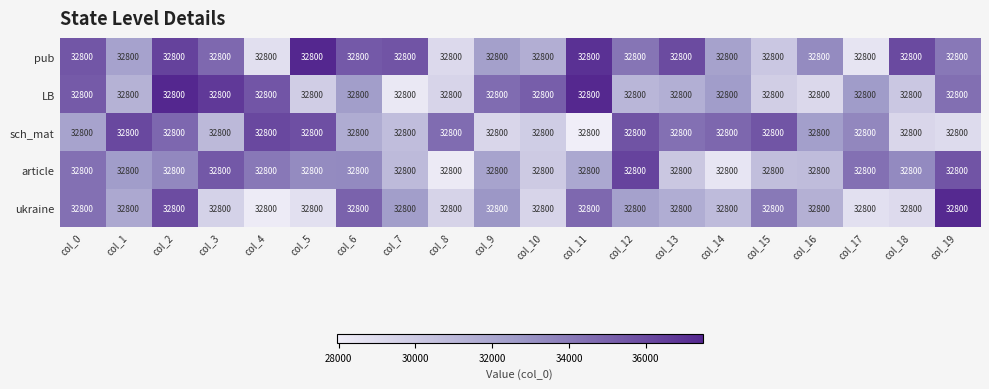

How many data points in pub are less than 34215?

10